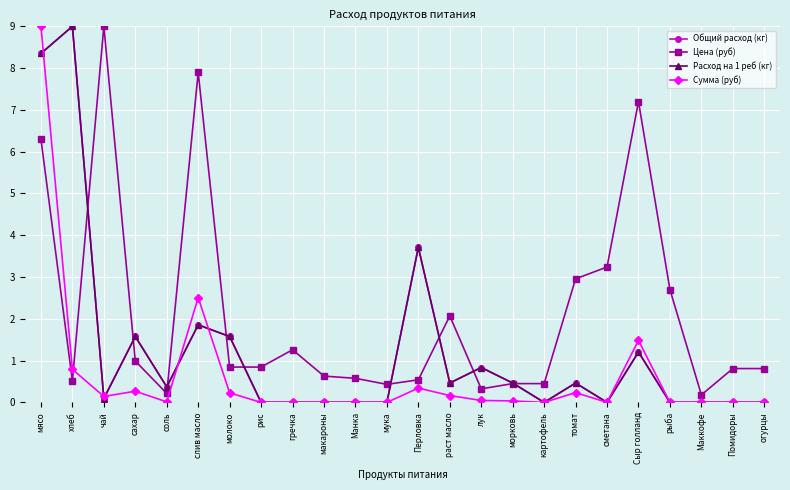

Reading left to right, transcribe all the data shown in this chart.

Общий расход (кг): 8.4	9.0	0.1	1.6	0.4	1.9	1.6	0.0	0.0	0.0	0.0	0.0	3.7	0.5	0.8	0.5	0.0	0.5	0.0	1.2	0.0	0.0	0.0	0.0
Цена (руб): 6.3	0.5	9.0	1.0	0.2	7.9	0.8	0.8	1.3	0.6	0.6	0.4	0.5	2.1	0.3	0.5	0.5	3.0	3.2	7.2	2.7	0.2	0.8	0.8
Расход на 1 реб (кг): 8.4	9.0	0.1	1.6	0.4	1.9	1.6	0.0	0.0	0.0	0.0	0.0	3.7	0.5	0.8	0.5	0.0	0.5	0.0	1.2	0.0	0.0	0.0	0.0
Сумма (руб): 9.0	0.8	0.1	0.3	0.0	2.5	0.2	0.0	0.0	0.0	0.0	0.0	0.3	0.2	0.0	0.0	0.0	0.2	0.0	1.5	0.0	0.0	0.0	0.0